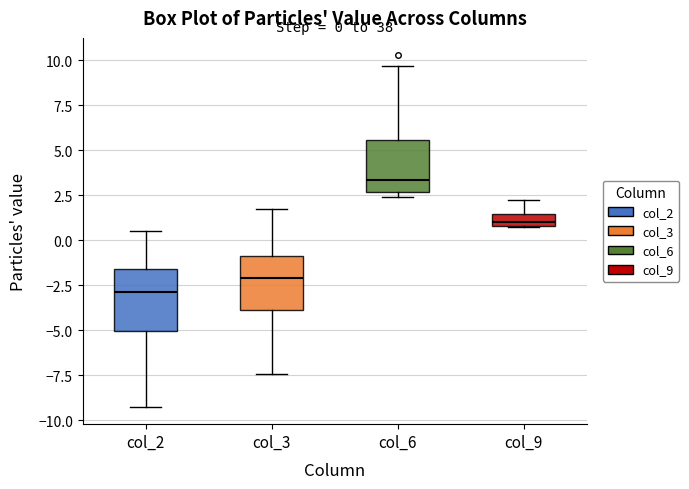

Which box has the highest median line?

col_6